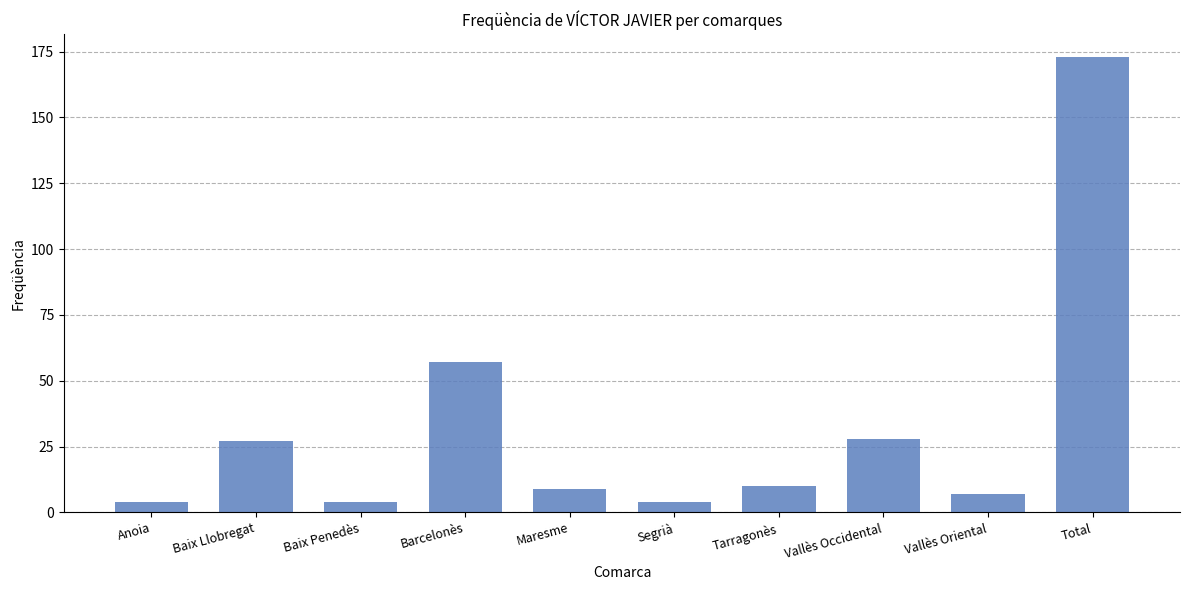

What is the difference between the values at Maresme and Vallès Occidental?

19